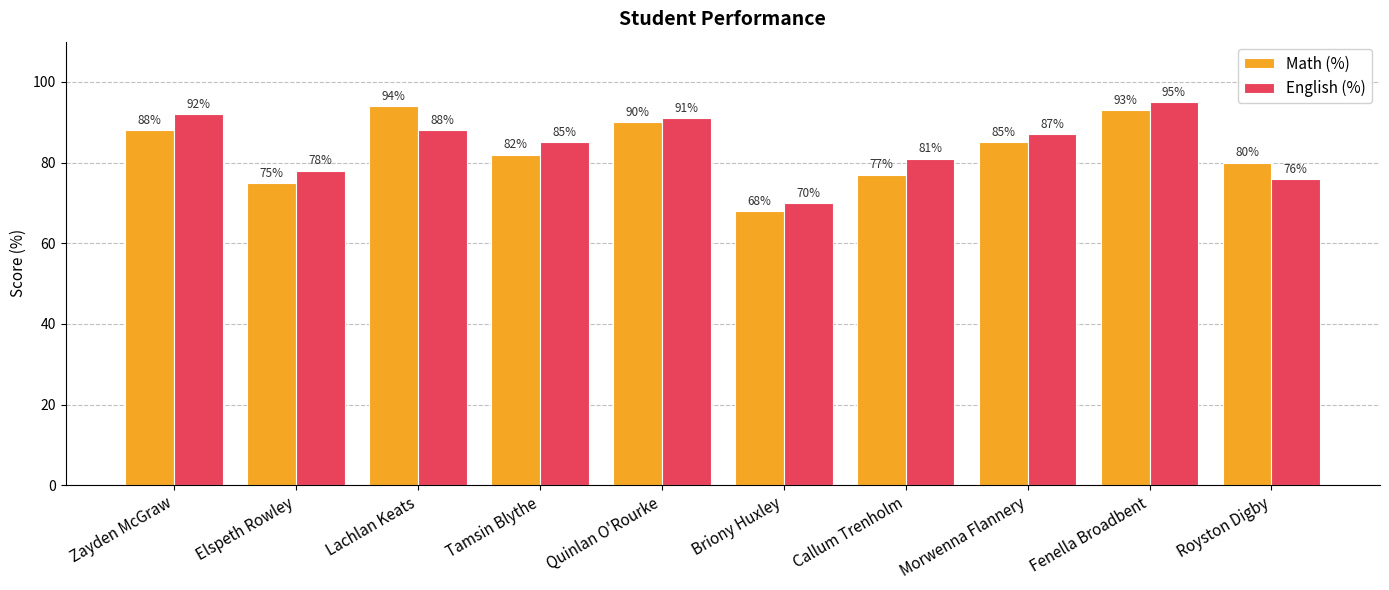

At which label does English (%) first exceed 87?

Zayden McGraw